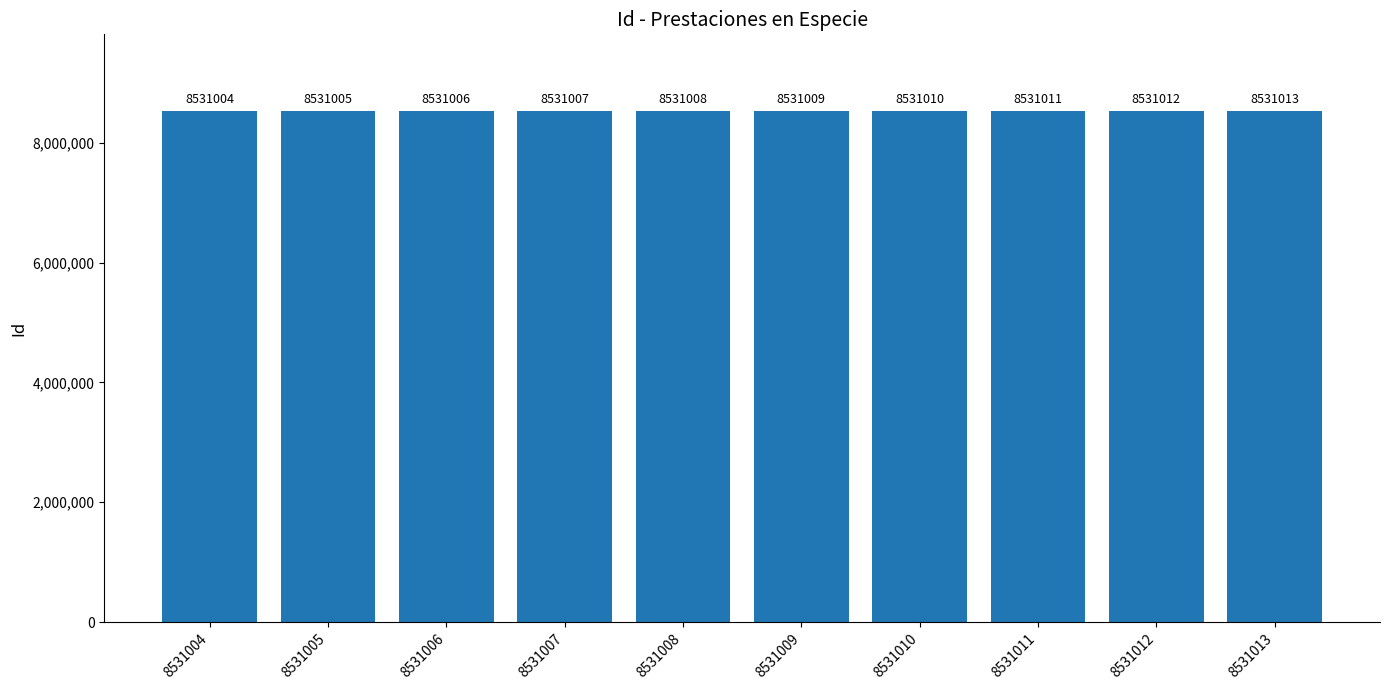

Rank the categories by value from lowest to highest.

8531004, 8531005, 8531006, 8531007, 8531008, 8531009, 8531010, 8531011, 8531012, 8531013